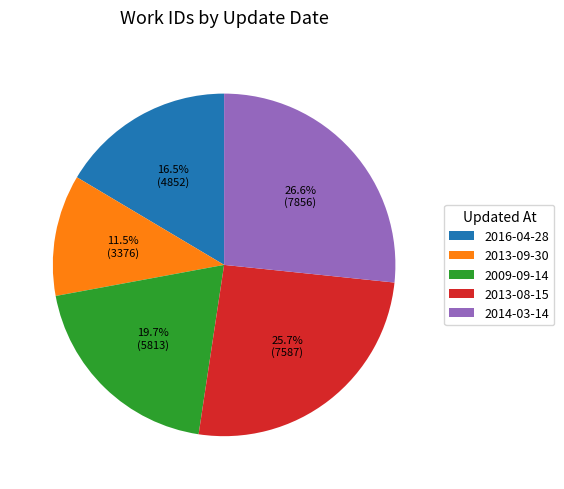

True or false: 2014-03-14 accounts for 27% of the total.

True